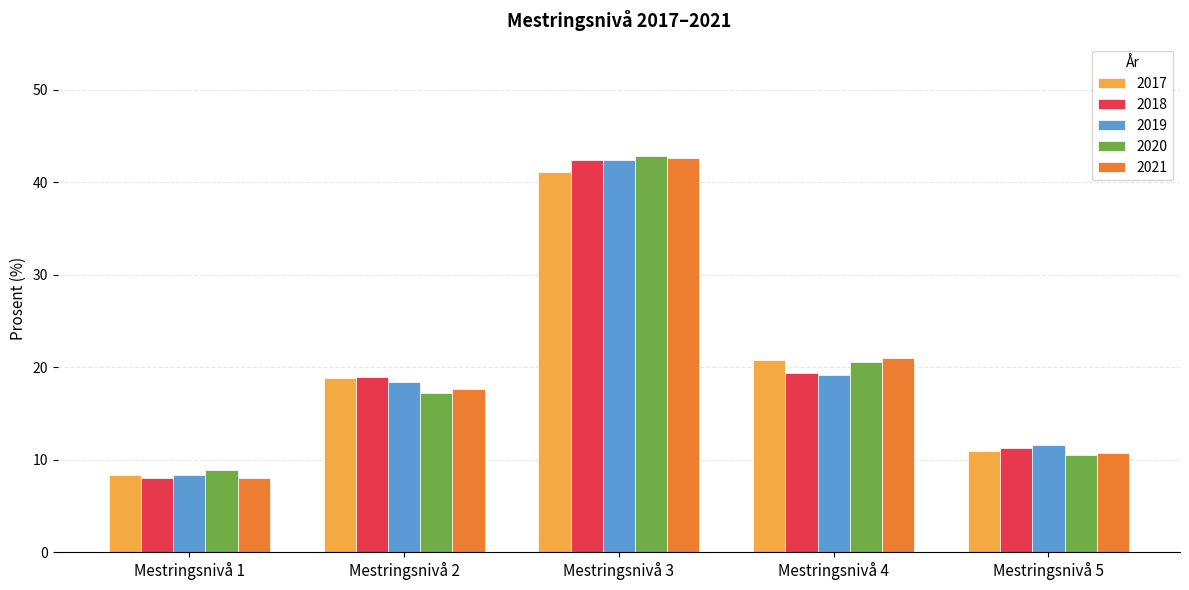

What are all the series names shown in the legend?

2017, 2018, 2019, 2020, 2021